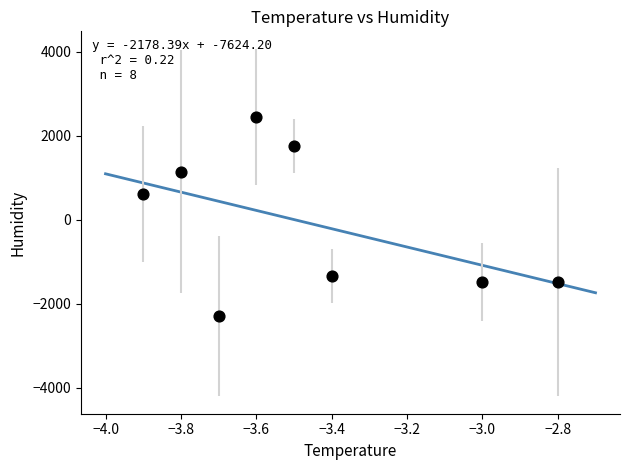

What Y value in the scatter plot is closest to 76?

605.5